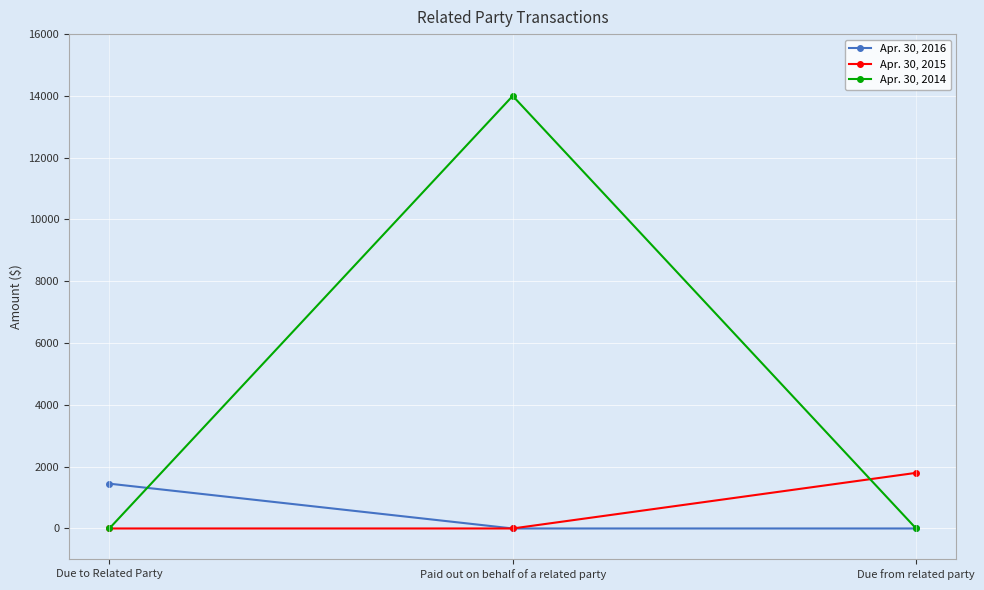

Which series has the largest range (max minus min)?

Apr. 30, 2014